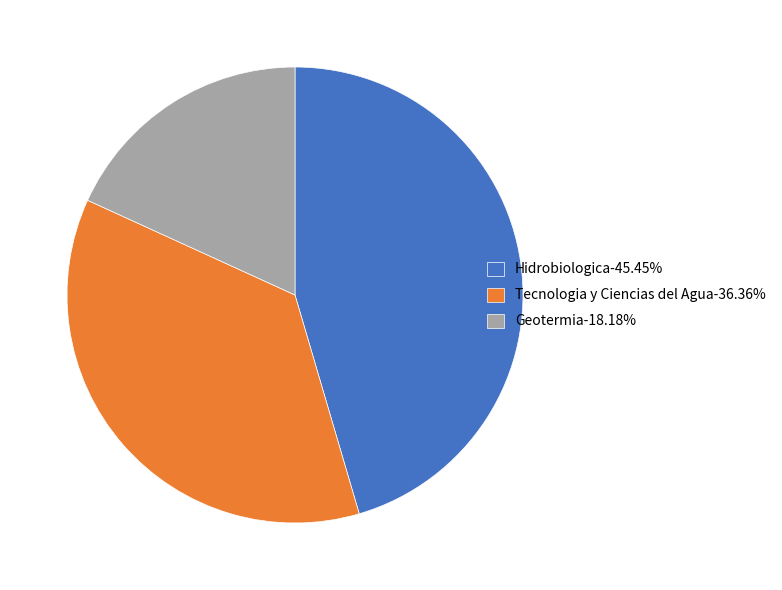

Combined, do Geotermia-18.18% and Tecnologia y Ciencias del Agua-36.36% account for over 50%?

Yes